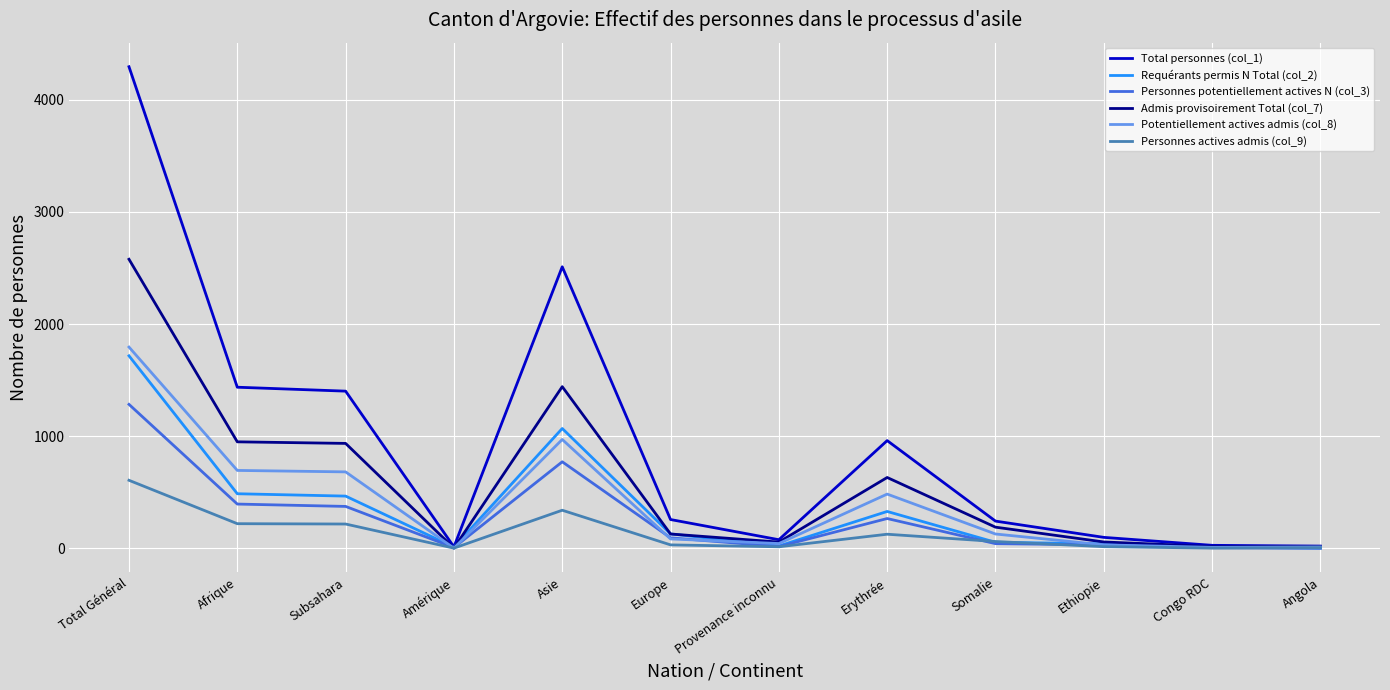

Is the value of Total personnes (col_1) at Total Général greater than the value of Admis provisoirement Total (col_7) at Amérique?

Yes